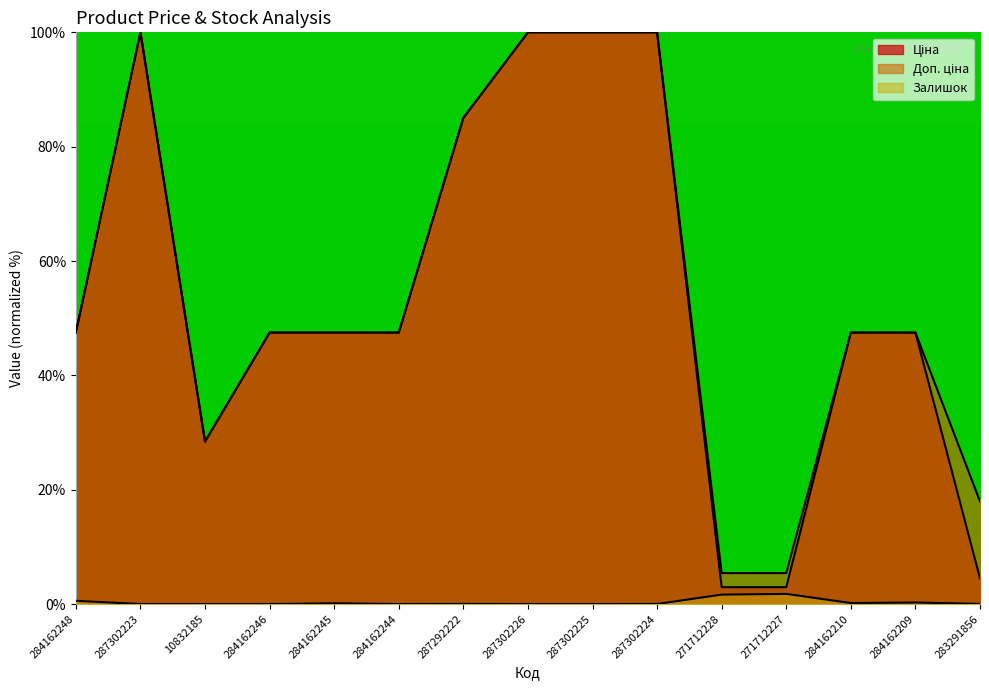

What is the difference between the highest and lowest values at 287302223?

100.0